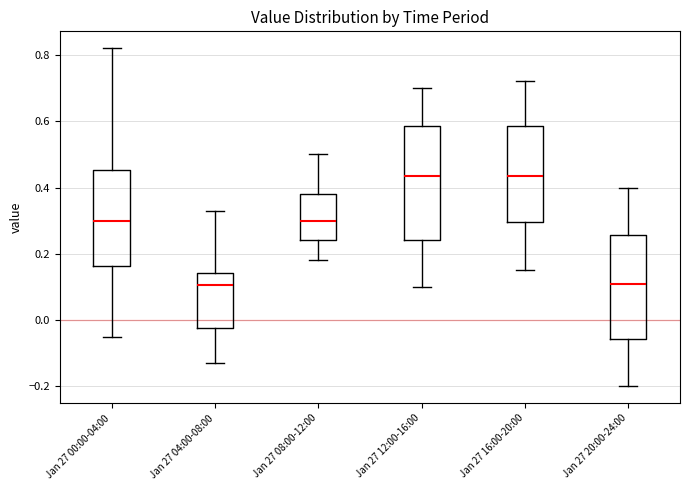

Reading left to right, transcribe this box plot: for each box, give where its median line is, the range the box spans, and where its two whiskers end, as read against the y-axis. The values are not printed on the chart, so give them approximately, as read against the axis.

Jan 27 00:00-04:00: median 0.30, box 0.16 to 0.46, whiskers -0.04 to 0.82
Jan 27 04:00-08:00: median 0.10, box -0.02 to 0.14, whiskers -0.12 to 0.34
Jan 27 08:00-12:00: median 0.30, box 0.24 to 0.38, whiskers 0.18 to 0.50
Jan 27 12:00-16:00: median 0.44, box 0.24 to 0.58, whiskers 0.10 to 0.70
Jan 27 16:00-20:00: median 0.44, box 0.30 to 0.58, whiskers 0.16 to 0.72
Jan 27 20:00-24:00: median 0.12, box -0.06 to 0.26, whiskers -0.20 to 0.40